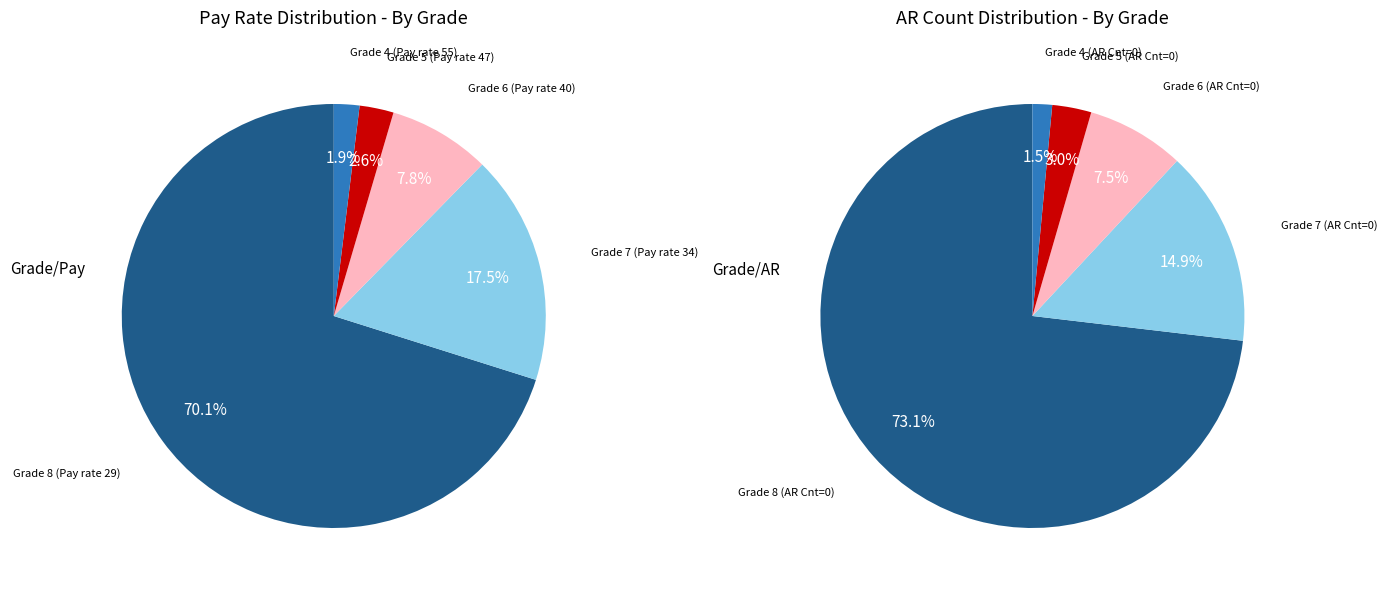

To the nearest percent, what percentage of the pie is Grade 8 (Pay rate 29)?

70%